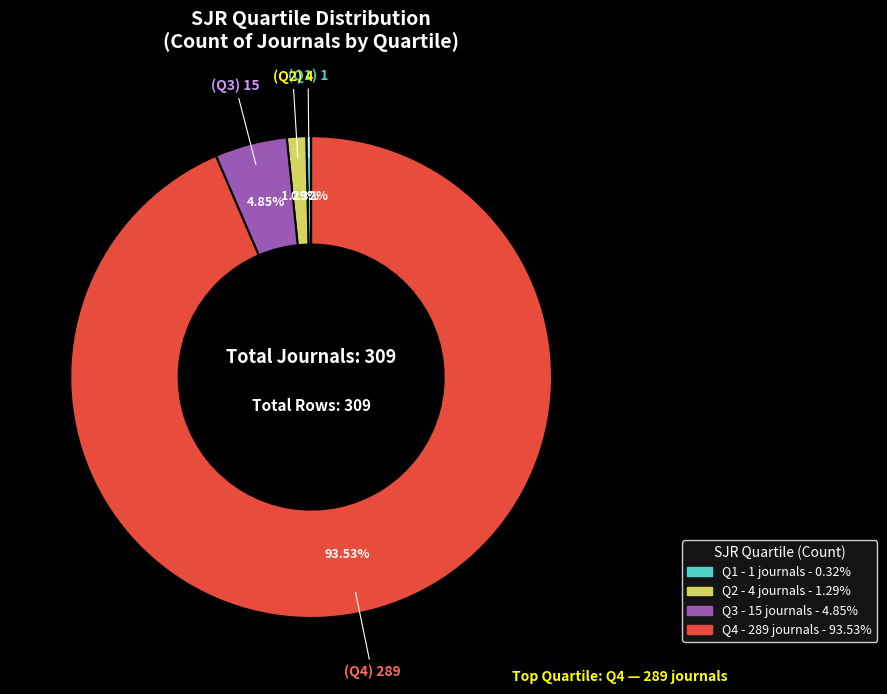

Approximately how many times larger is the value at Q4 compared to Q3?

19.3